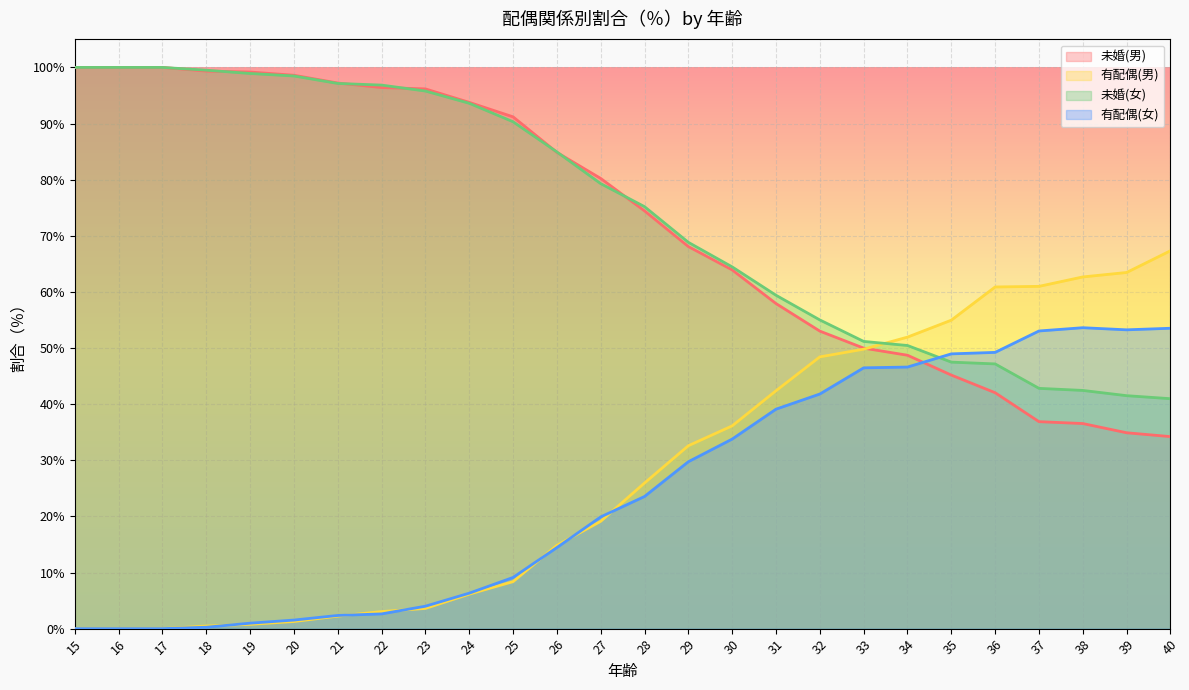

What is the value of the 有配偶(男) point at the 15th from the left?

32.6